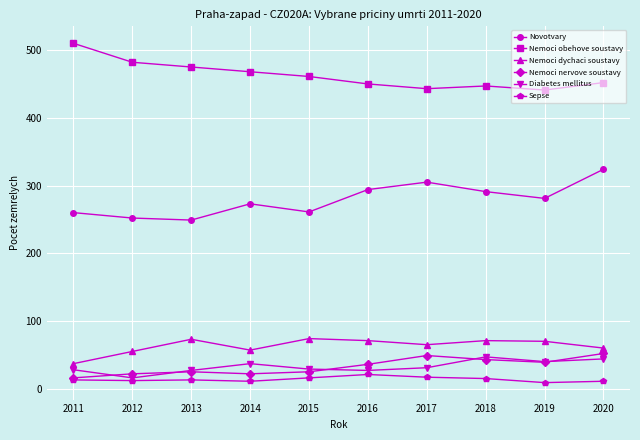

The Novotvary series shows 172 at 2012. True or false?

False